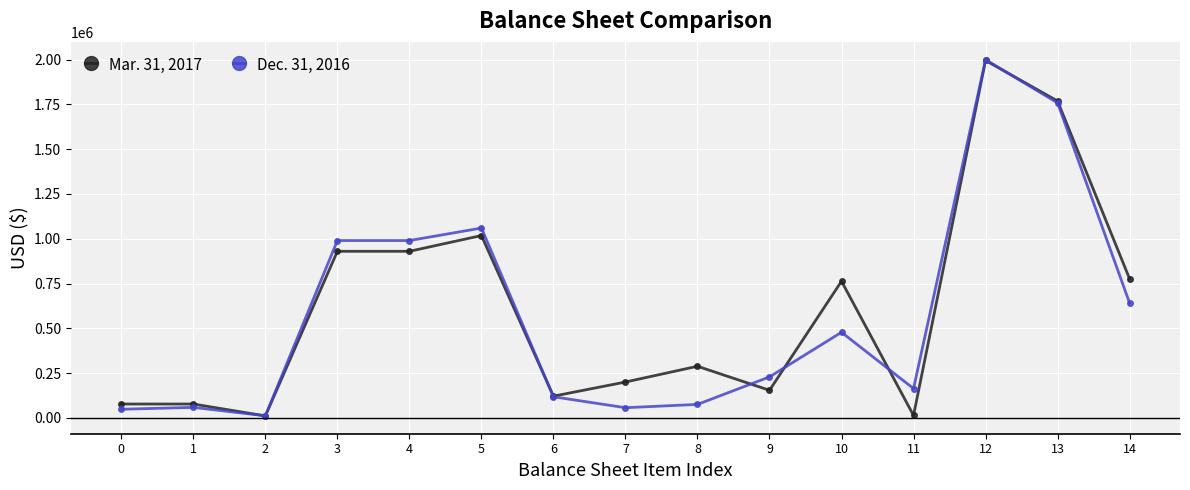

Is the value of Mar. 31, 2017 at 0 greater than the value of Dec. 31, 2016 at 10?

No